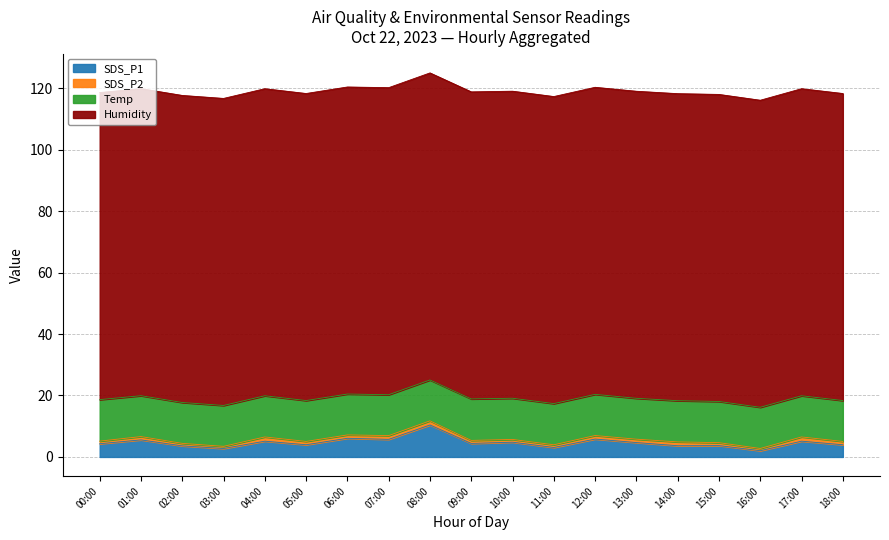

Does the chart have visible grid lines?

Yes